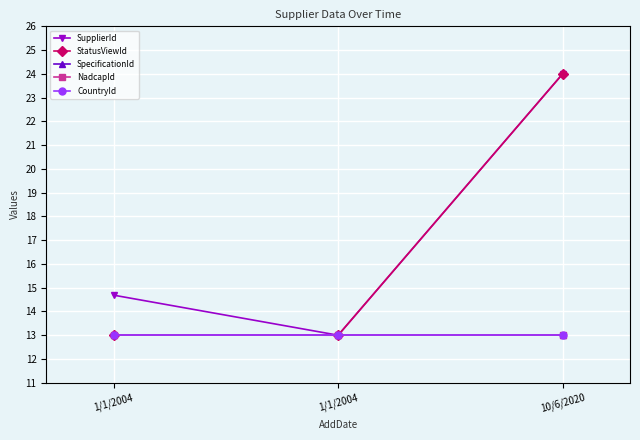

Which series changed the most between 1/1/2004 and 10/6/2020?

StatusViewId